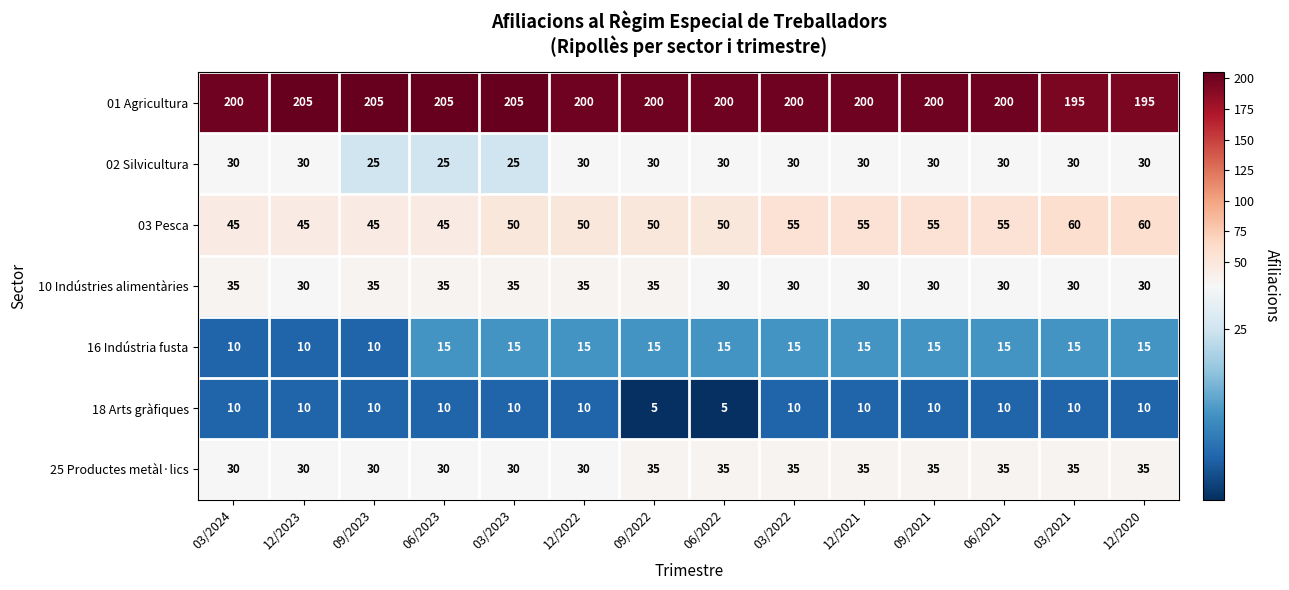

Which series has the largest range (max minus min)?

03 Pesca